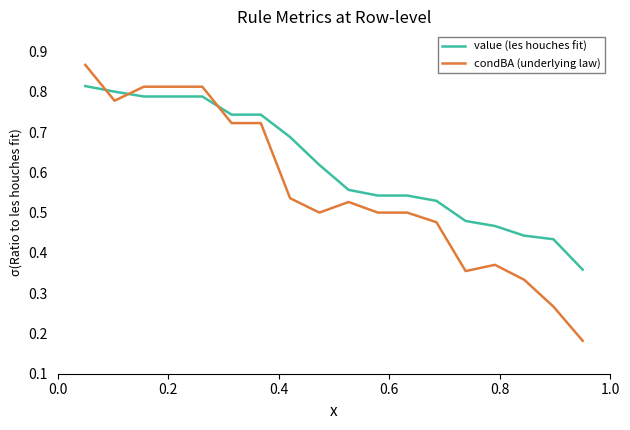

How many series are shown in this chart?

2